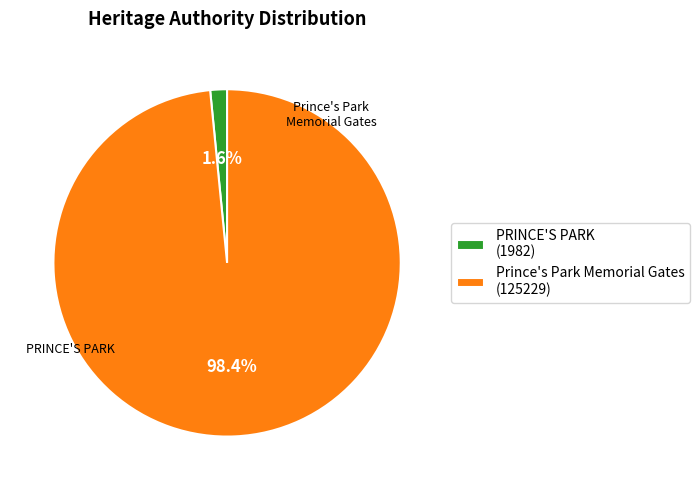

What is the smallest slice in the pie chart?

PRINCE'S PARK